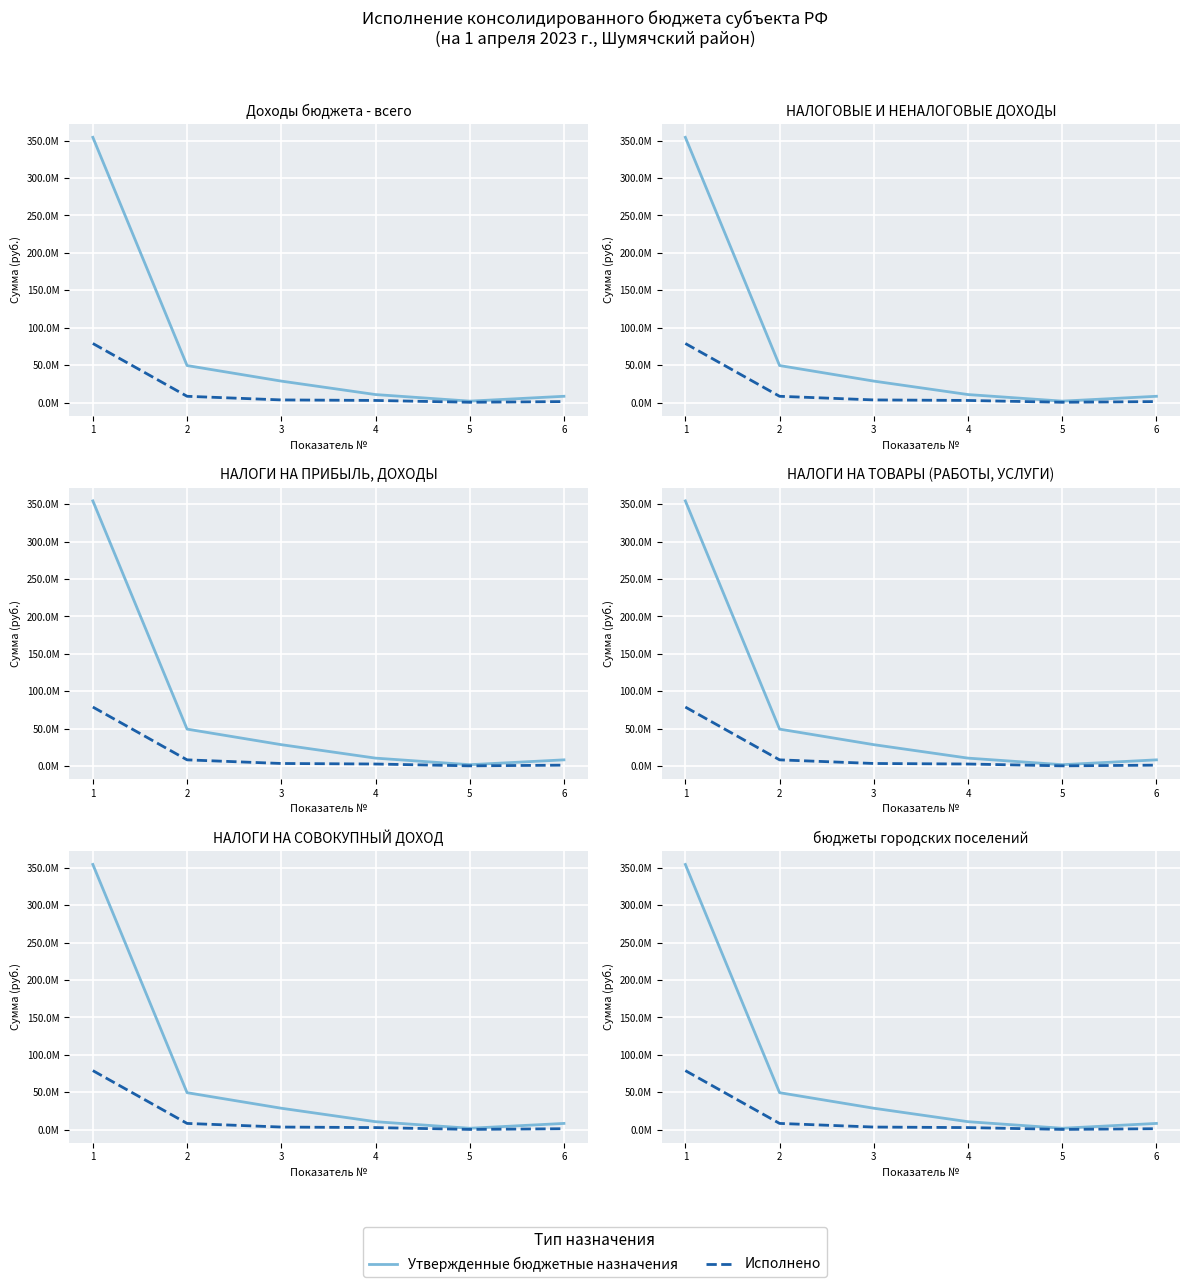

List the series in order of their peak value, highest first.

Утвержденные бюджетные назначения, Исполнено